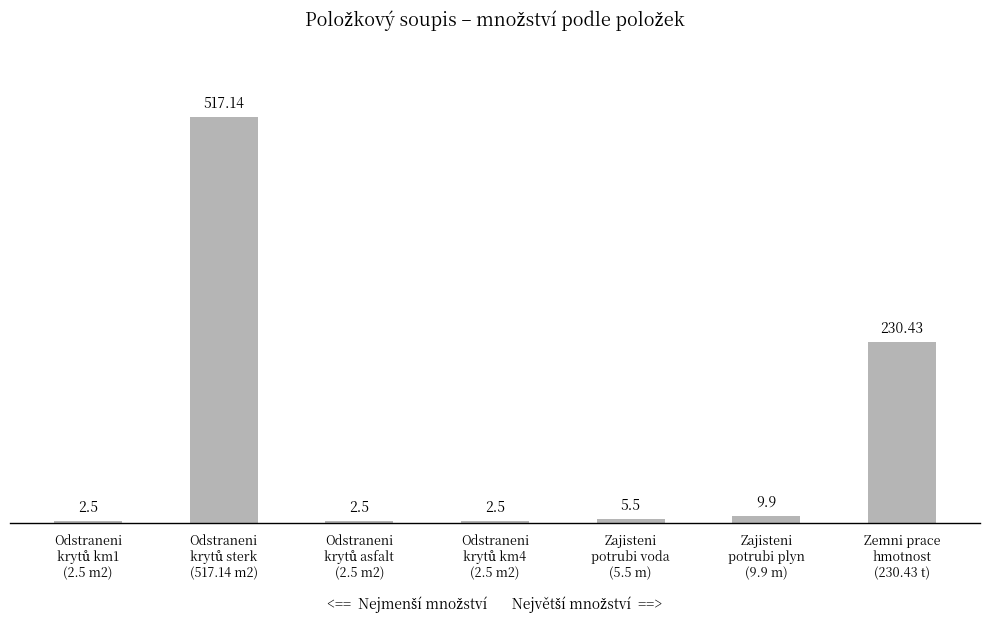

How many data points are less than 5?

3